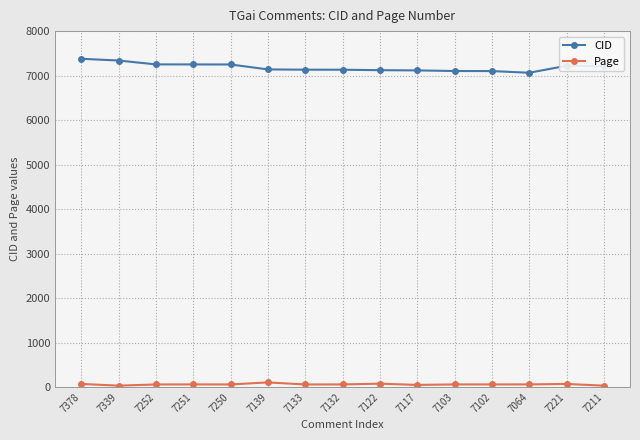

What is the smallest value displayed?

31.4